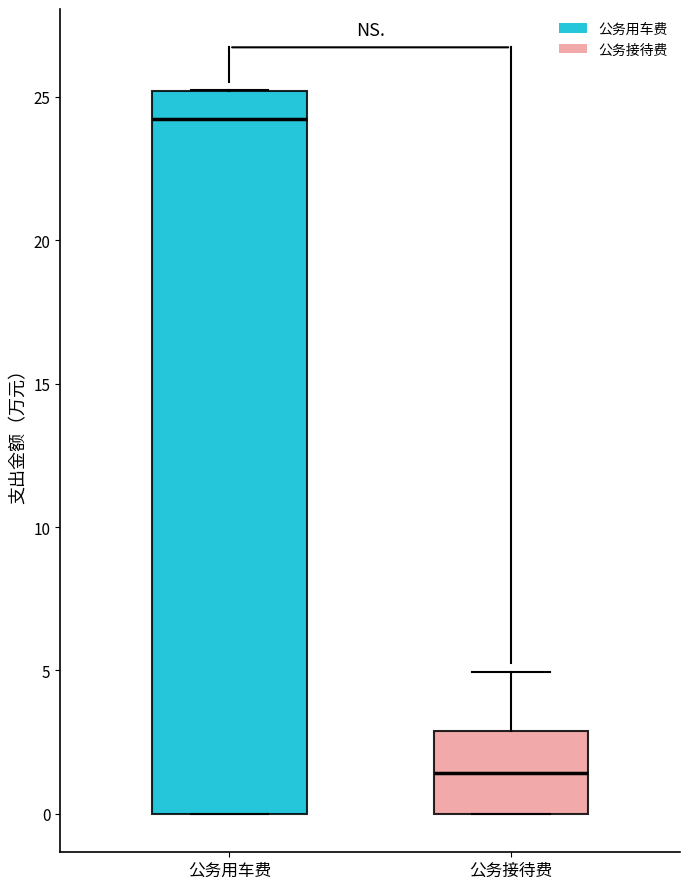

Reading left to right, read every box against the y-axis: the position of its median line, the range the box covers, and the ends of its whiskers. The values are not printed on the chart, so give them approximately, as read against the axis.

公务用车费: median 24.0, box 0.0 to 25.0, whiskers 0.0 to 25.0
公务接待费: median 1.5, box 0.0 to 3.0, whiskers 0.0 to 5.0